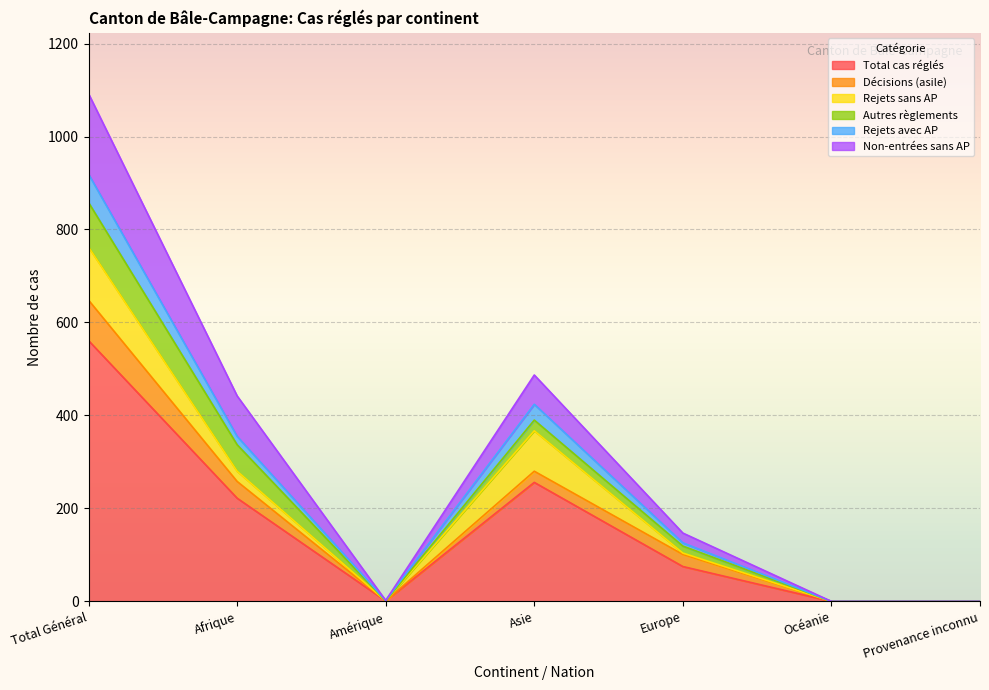

The Total cas réglés series shows 364 at Afrique. True or false?

False